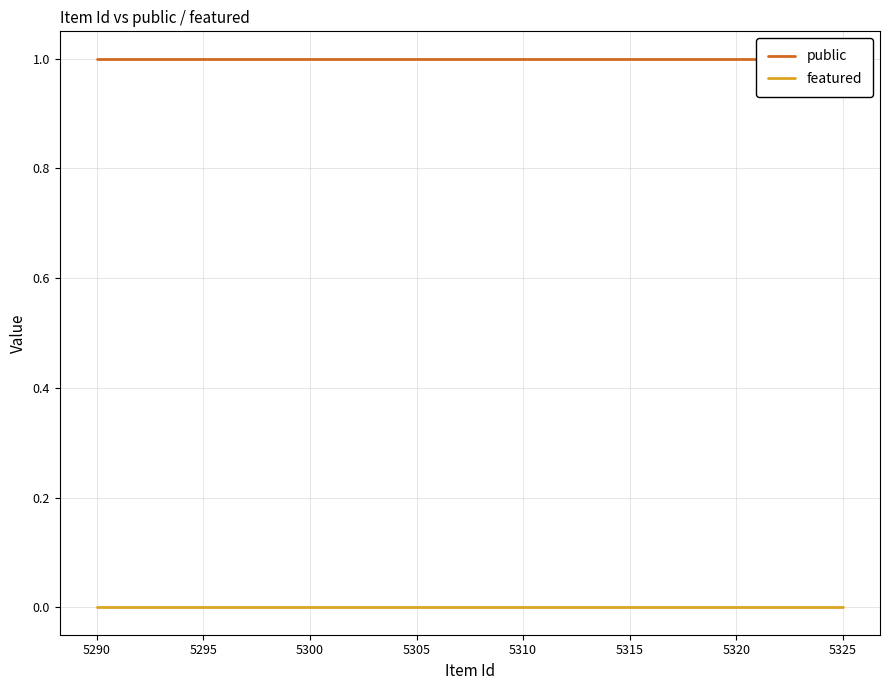

What is the total value across all series at 5290?

1